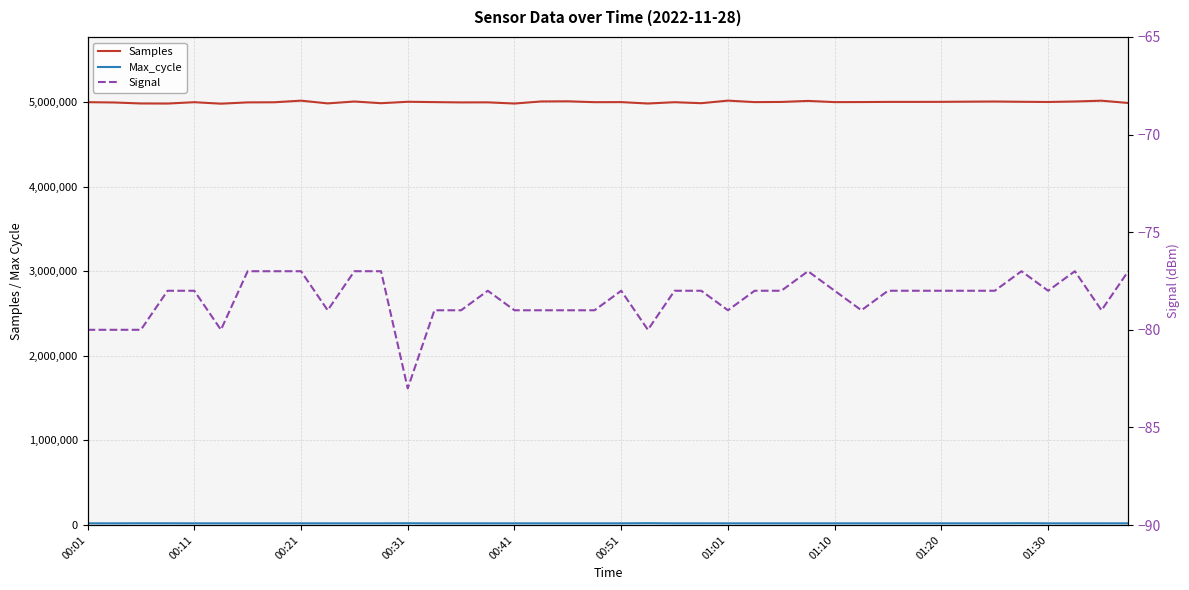

At how many categories does at least one series exceed 4666056?

40